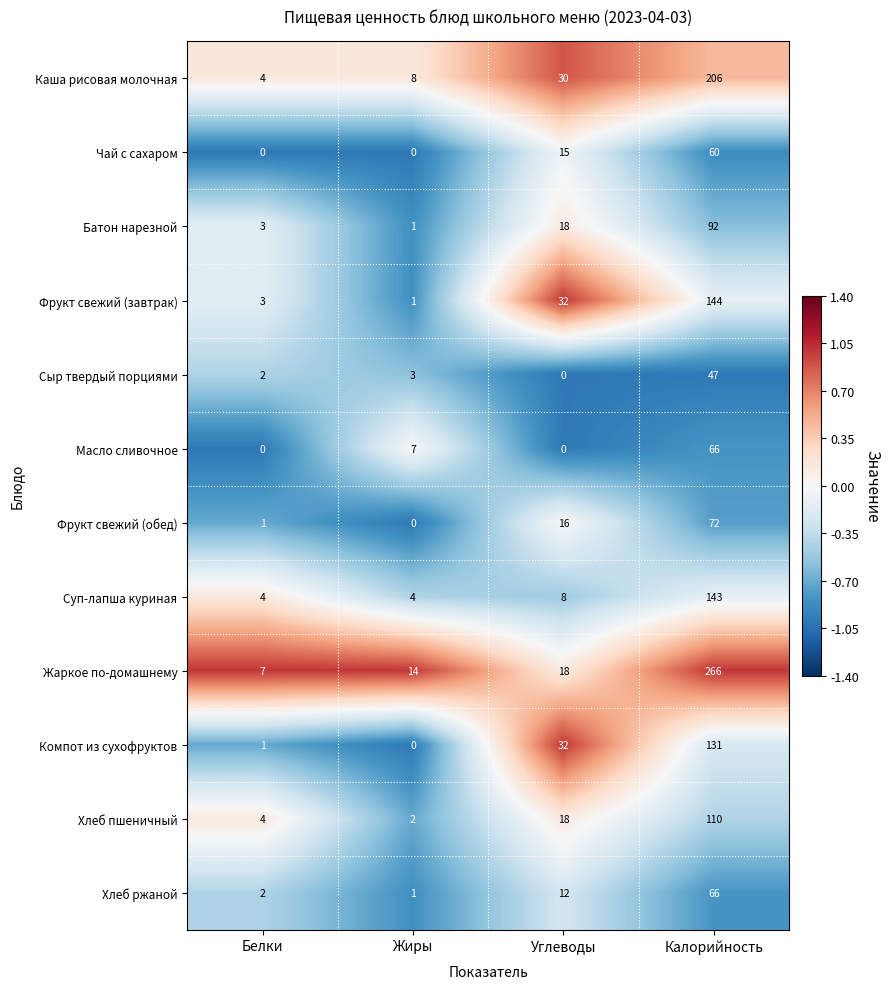

Which label corresponds to the smallest value in the chart?

Белки